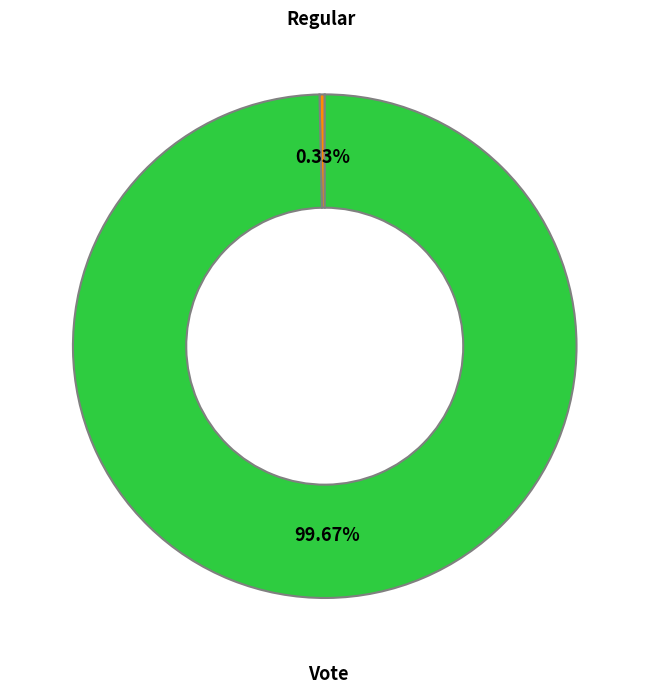

To the nearest percent, what is the average slice percentage?

50%